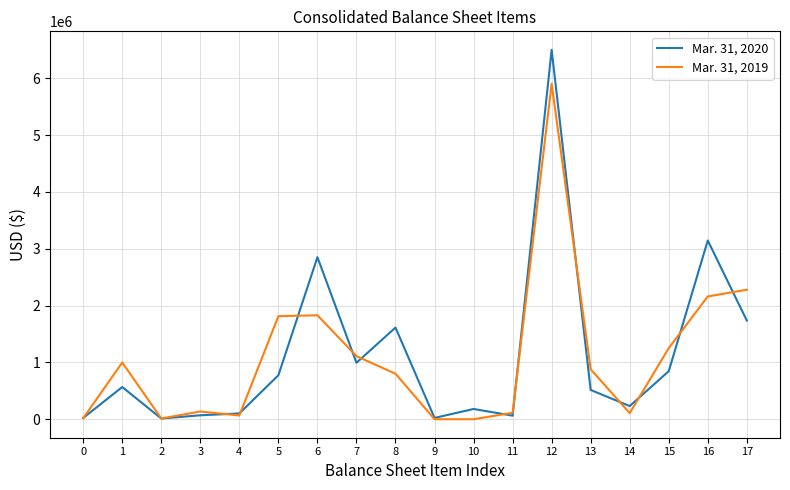

What are all the series names shown in the legend?

Mar. 31, 2020, Mar. 31, 2019